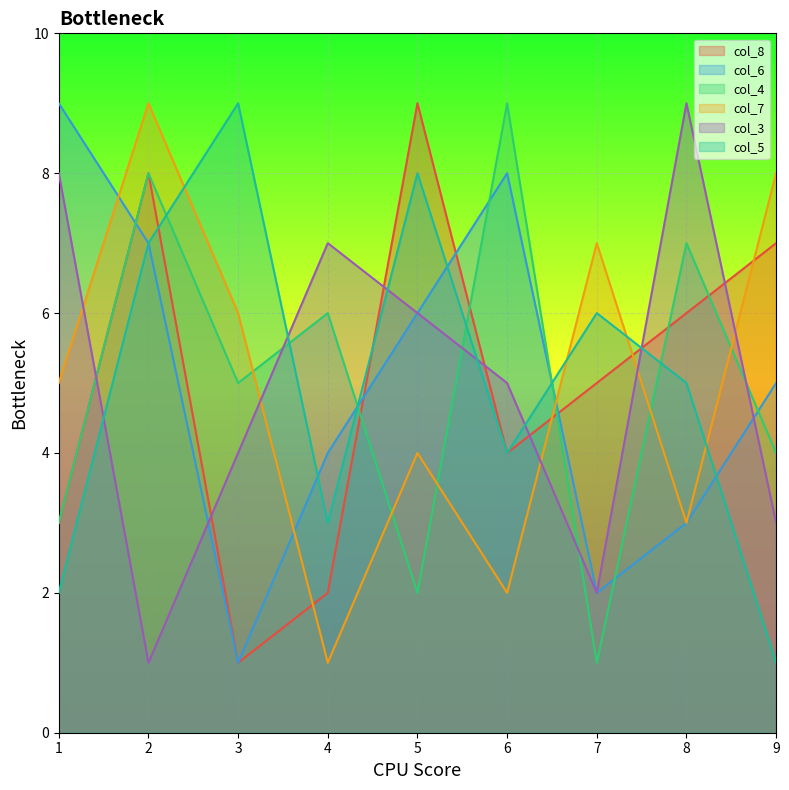

True or false: col_6 has a value of 8 at 5.

False